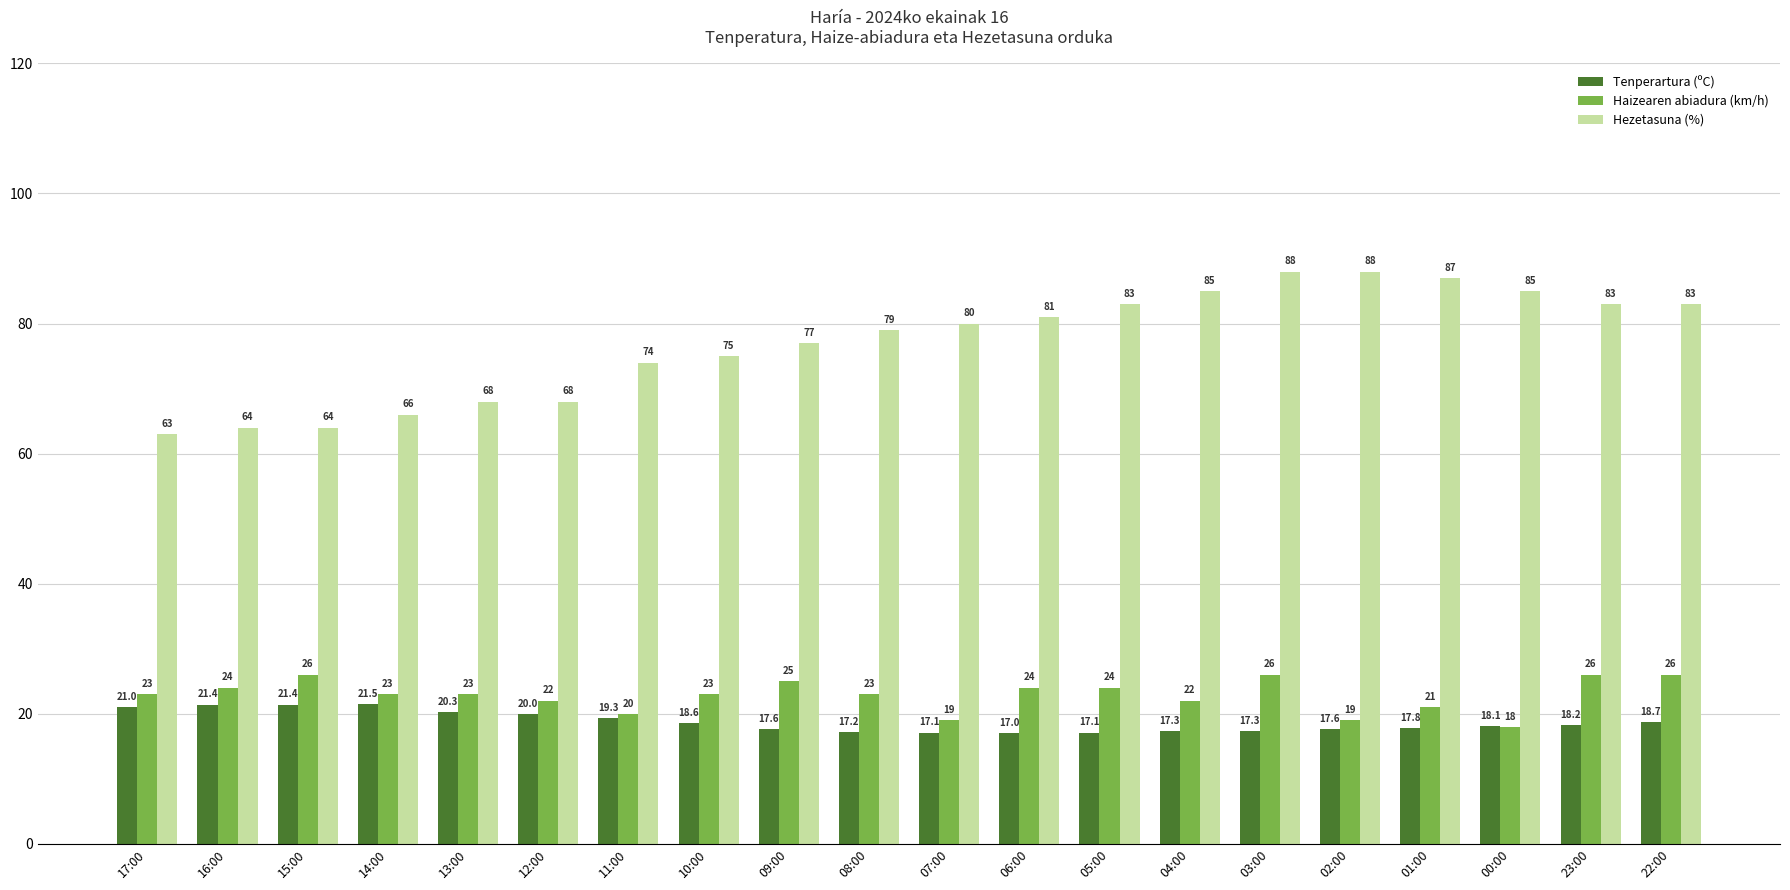

Reading right to left, list all the values displayed in this chart.

Tenperartura (ºC): 18.7	18.2	18.1	17.8	17.6	17.3	17.3	17.1	17.0	17.1	17.2	17.6	18.6	19.3	20.0	20.3	21.5	21.4	21.4	21.0
Haizearen abiadura (km/h): 26.0	26.0	18.0	21.0	19.0	26.0	22.0	24.0	24.0	19.0	23.0	25.0	23.0	20.0	22.0	23.0	23.0	26.0	24.0	23.0
Hezetasuna (%): 83.0	83.0	85.0	87.0	88.0	88.0	85.0	83.0	81.0	80.0	79.0	77.0	75.0	74.0	68.0	68.0	66.0	64.0	64.0	63.0